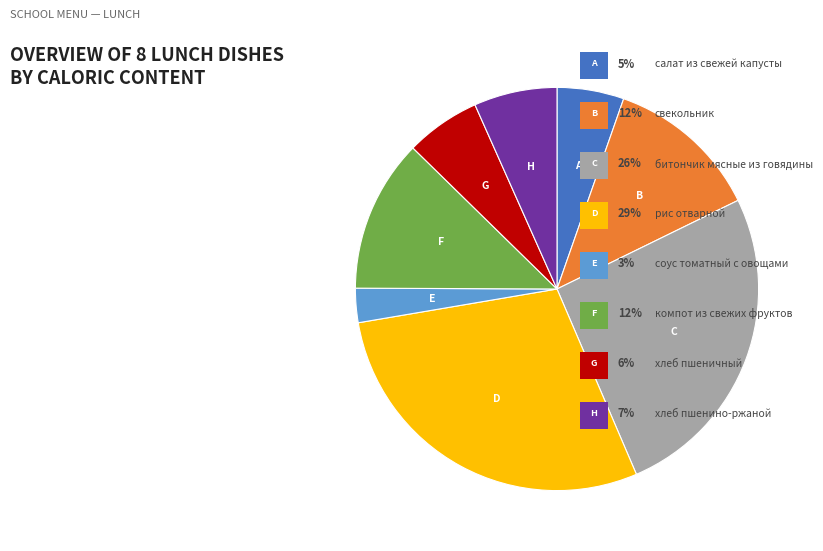

How many segments does this pie chart have?

8